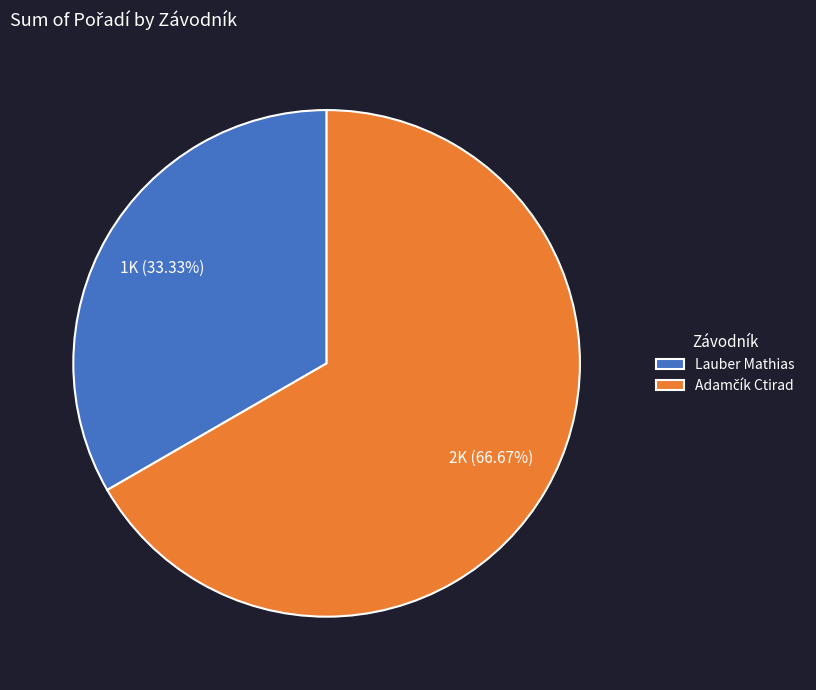

What is the smallest slice in the pie chart?

Lauber Mathias